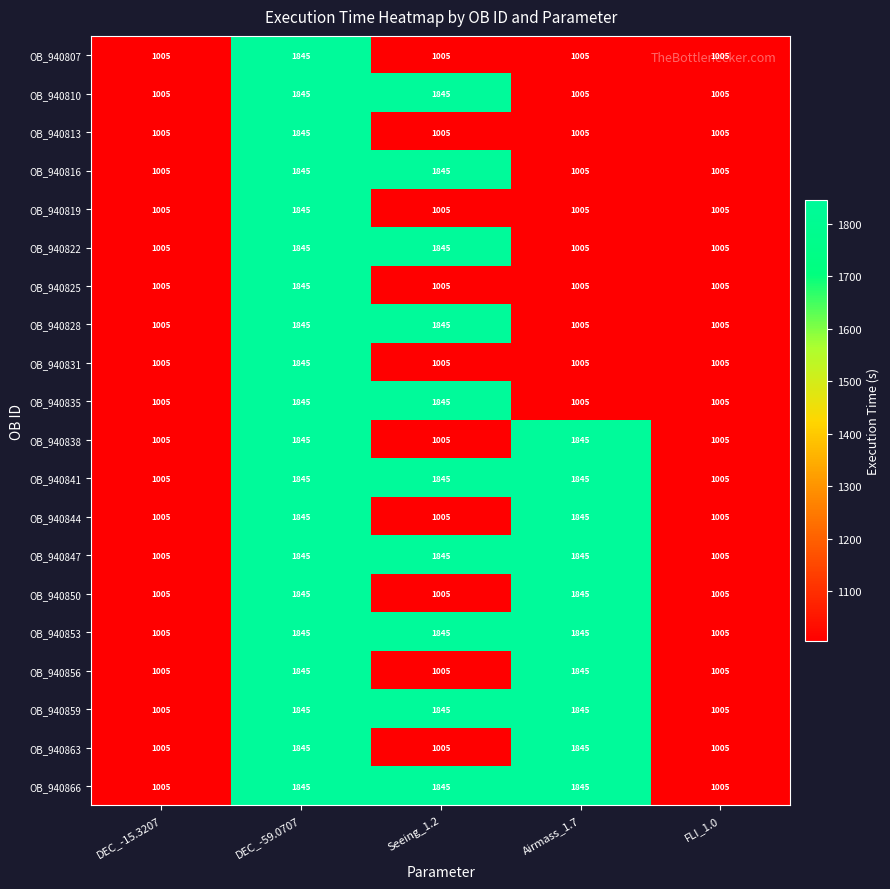

At how many categories does at least one series exceed 1101?

3